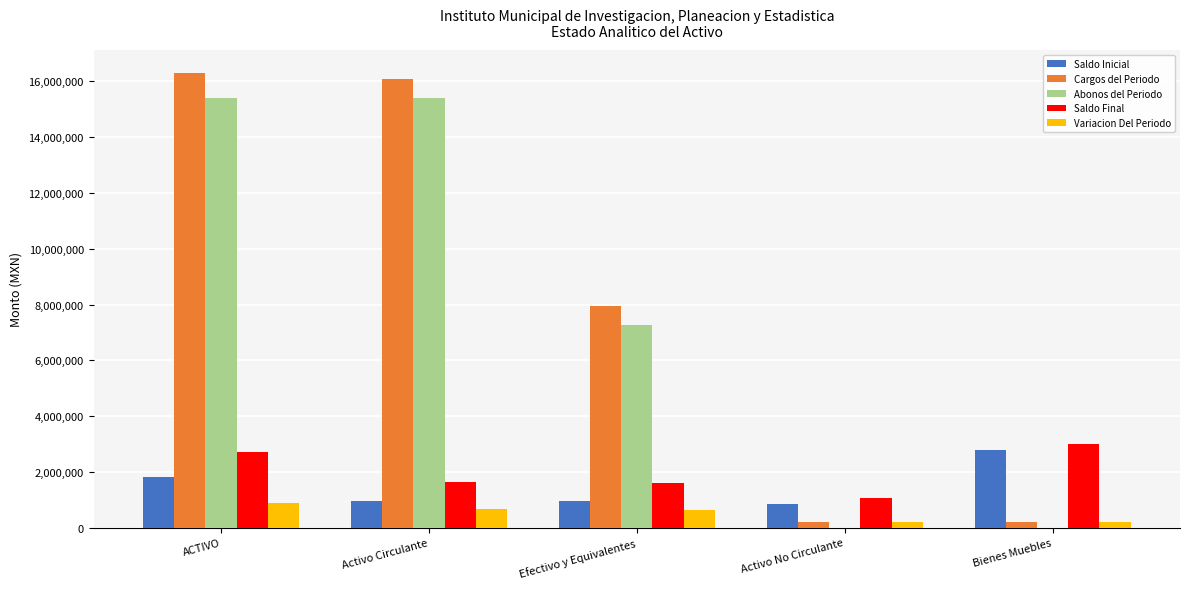

The Cargos del Periodo series shows 13028641.8 at Efectivo y Equivalentes. True or false?

False